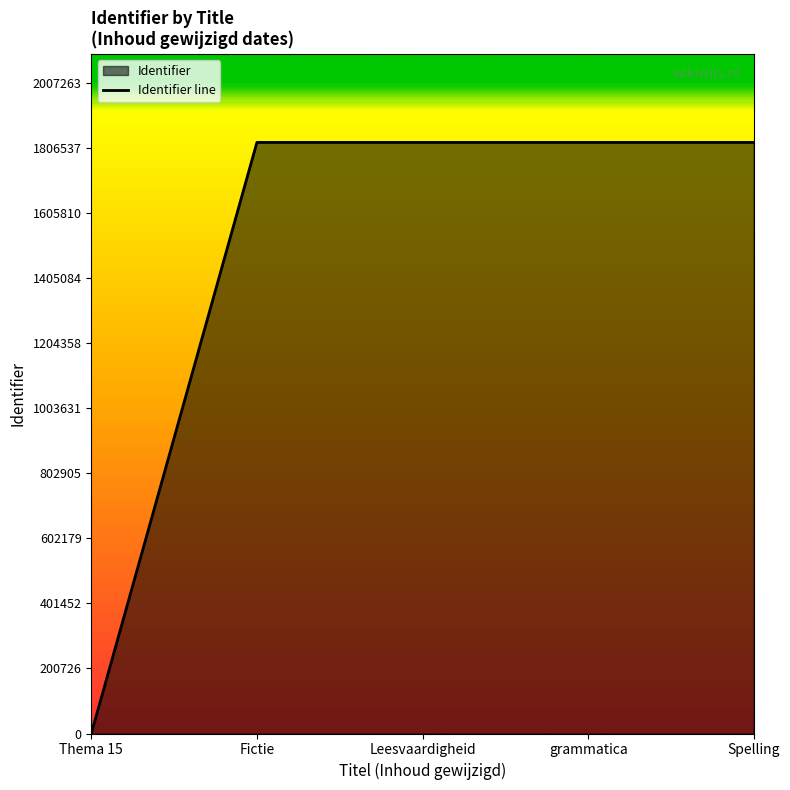

Rank the categories by value from lowest to highest.

Thema 15, Fictie, Leesvaardigheid, grammatica, Spelling